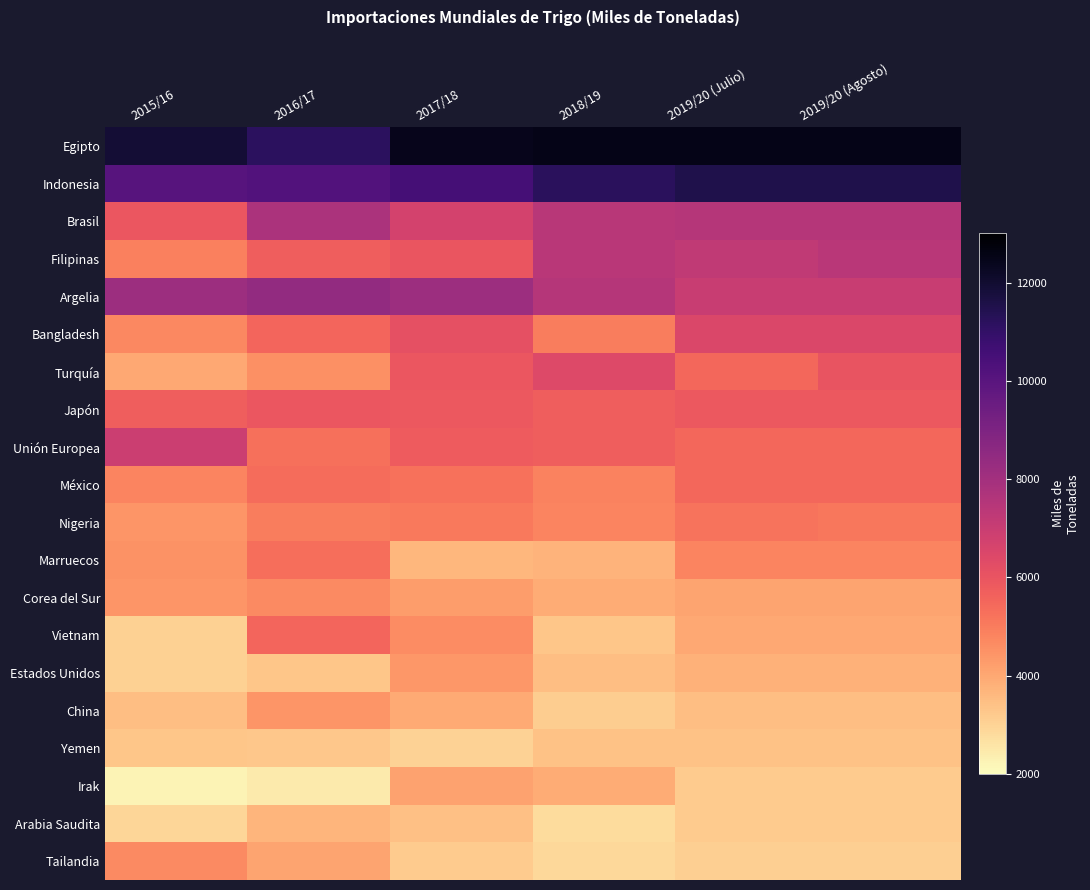

Which series has the largest total across all categories?

Egipto